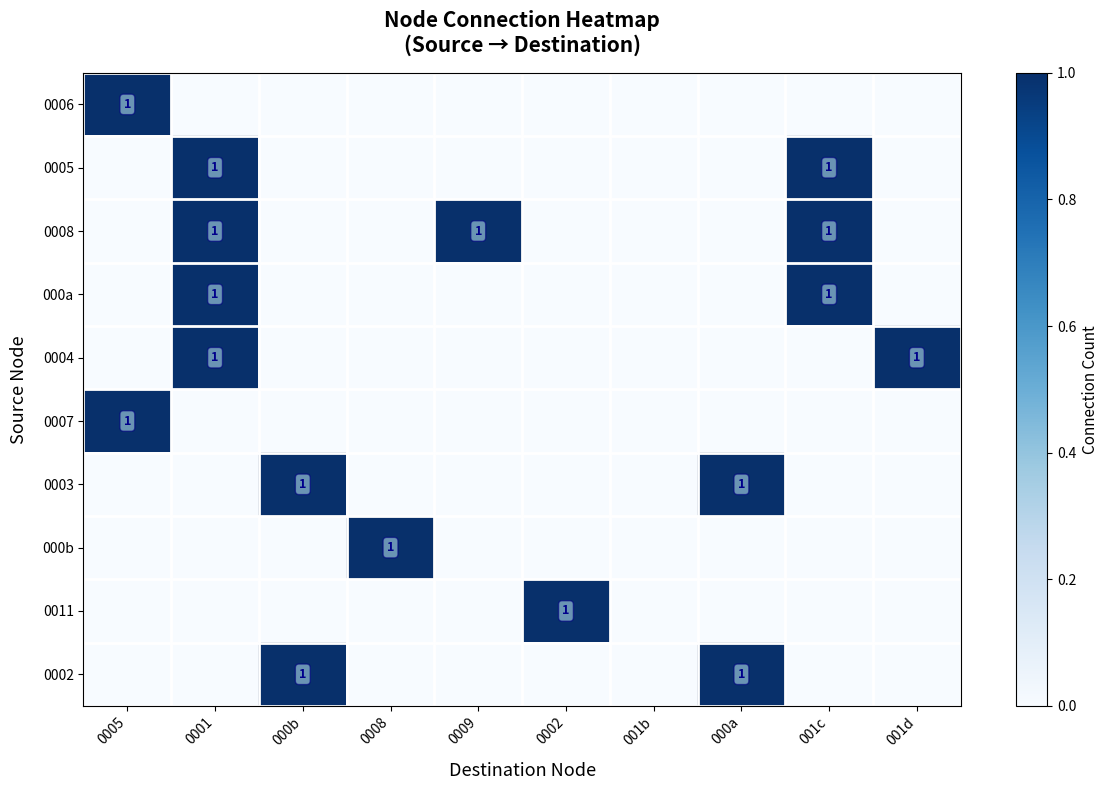

The 000a series shows 1 at 001c. True or false?

True